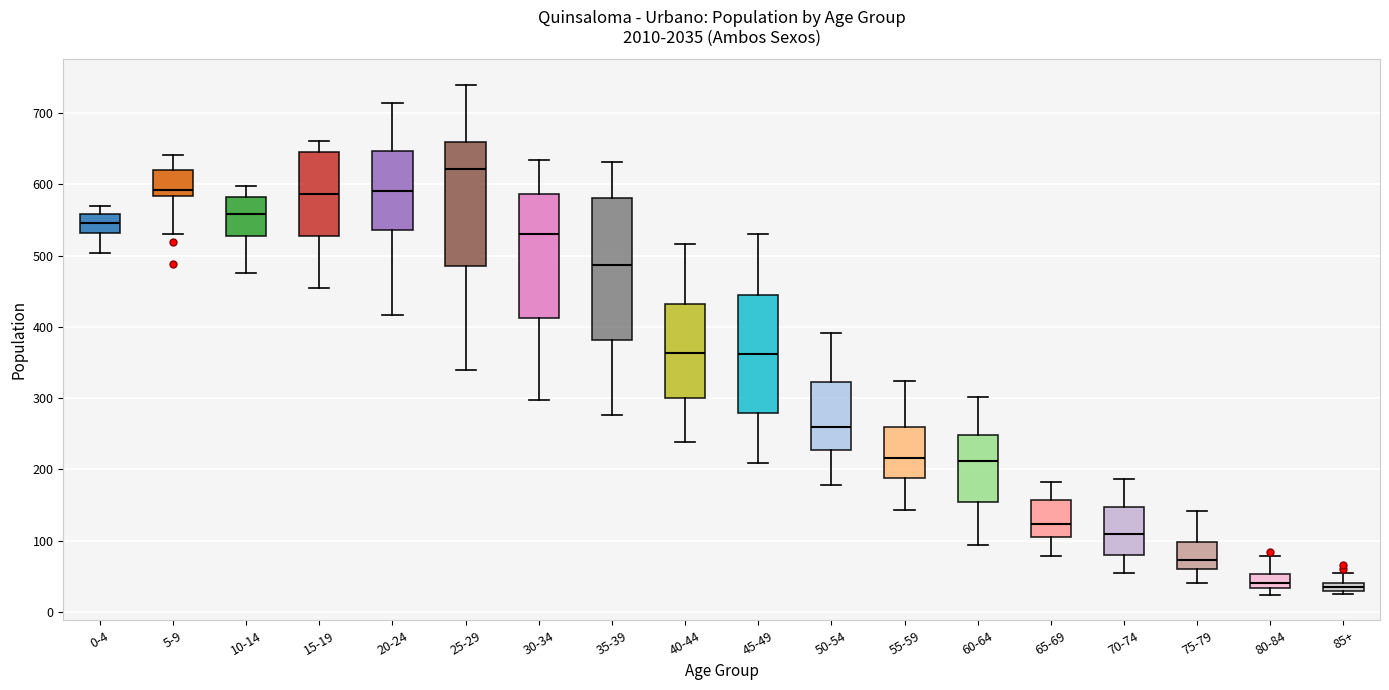

Which box is the tallest, from its lower edge to its upper edge?

35-39